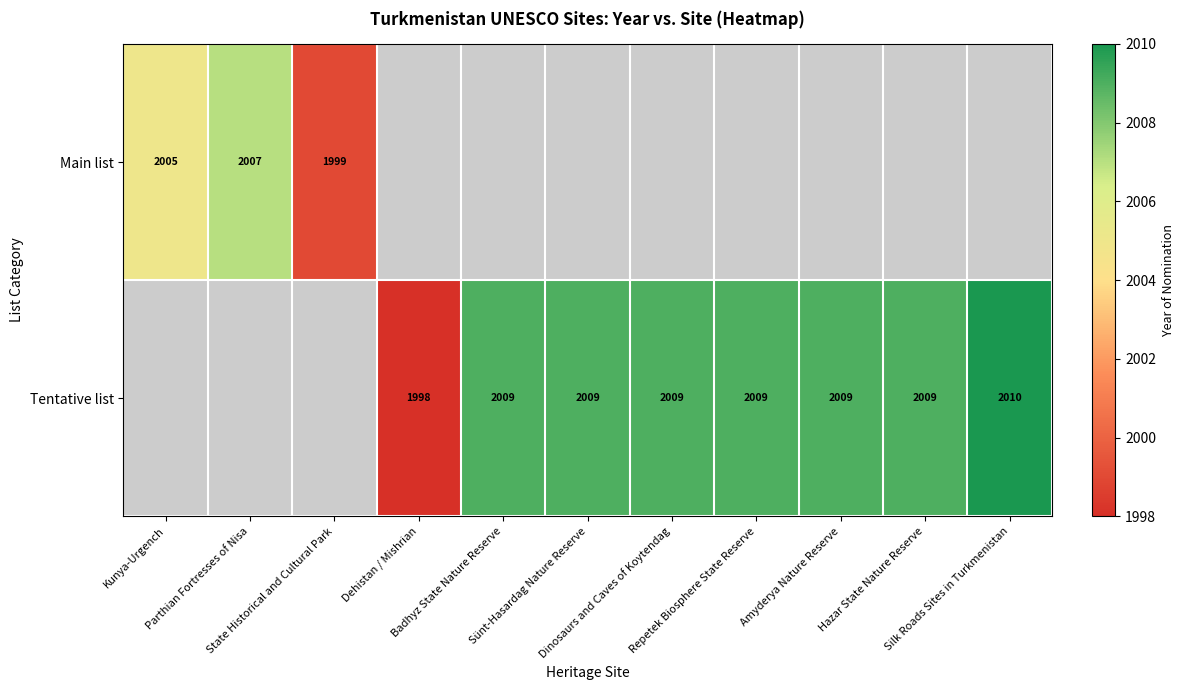

The value of Main list at Dehistan / Mishrian is -1226. True or false?

False